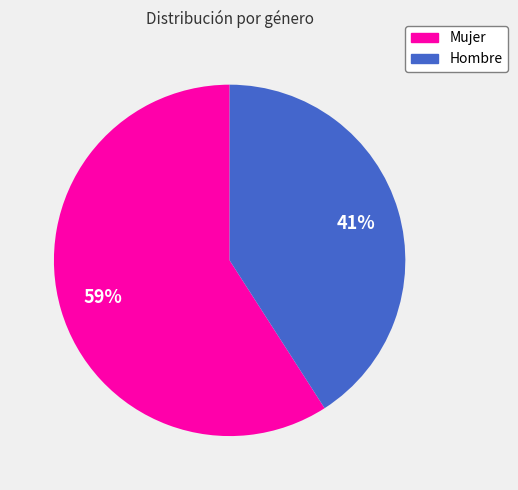

To the nearest percent, what is the difference between the Hombre and Mujer slice percentages?

18%